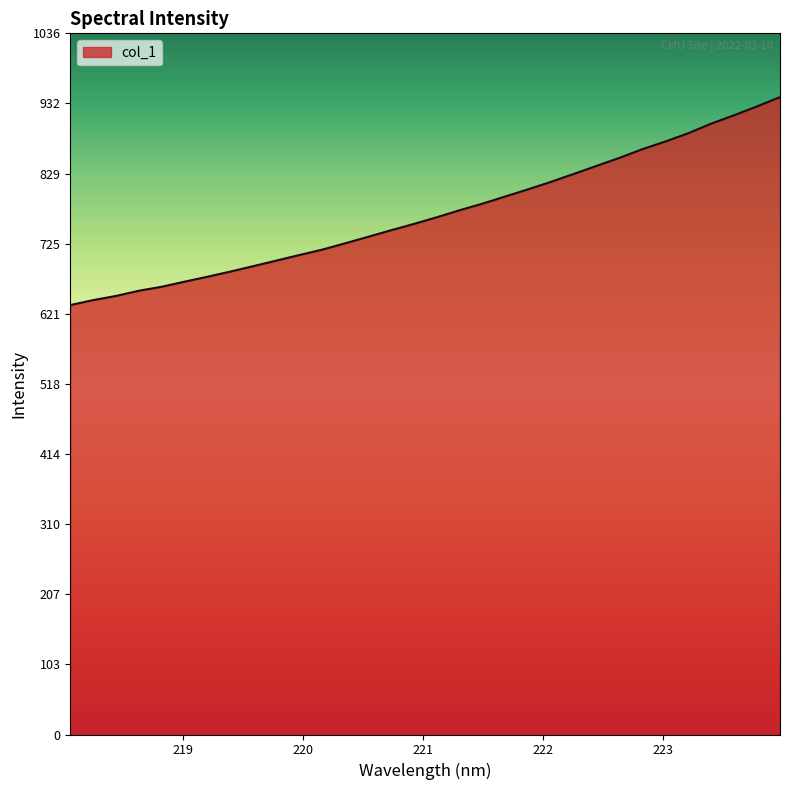

What is the minimum value shown in the chart?

634.7